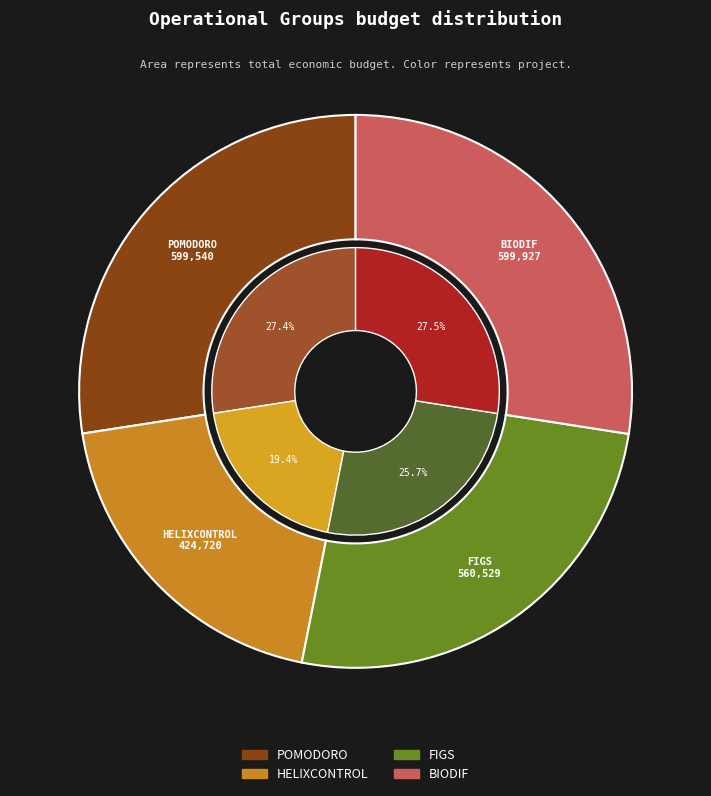

Is POMODORO the majority of the pie?

No